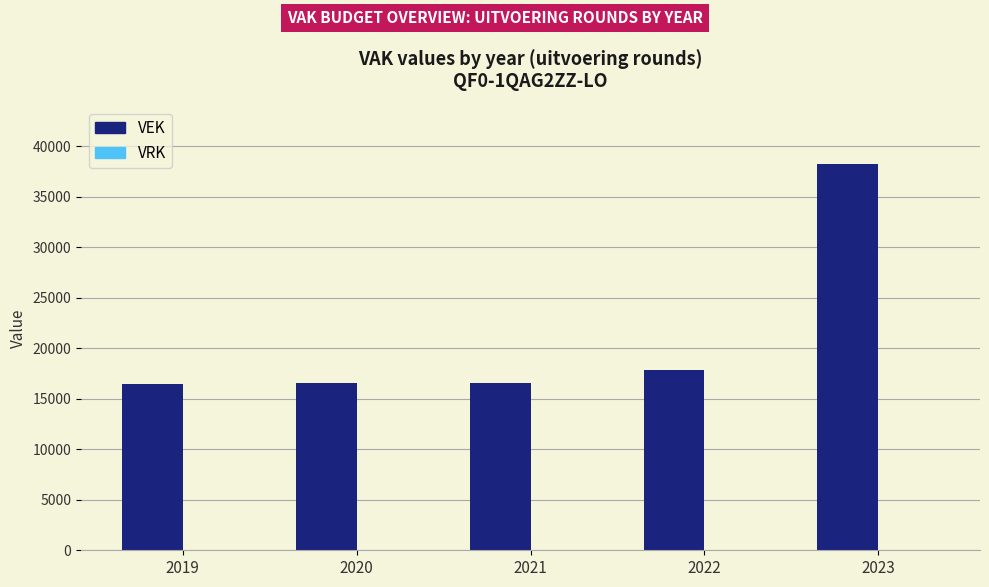

Which category has the highest value across all series?

2023